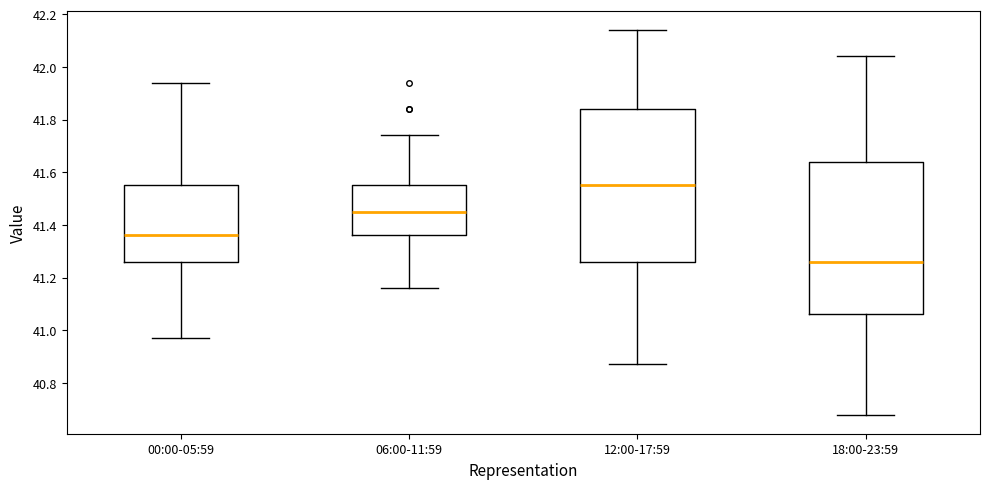

Where does the upper whisker of the box for 12:00-17:59 end on the y-axis? The values are not printed on the chart, so give them approximately, as read against the axis.

42.14